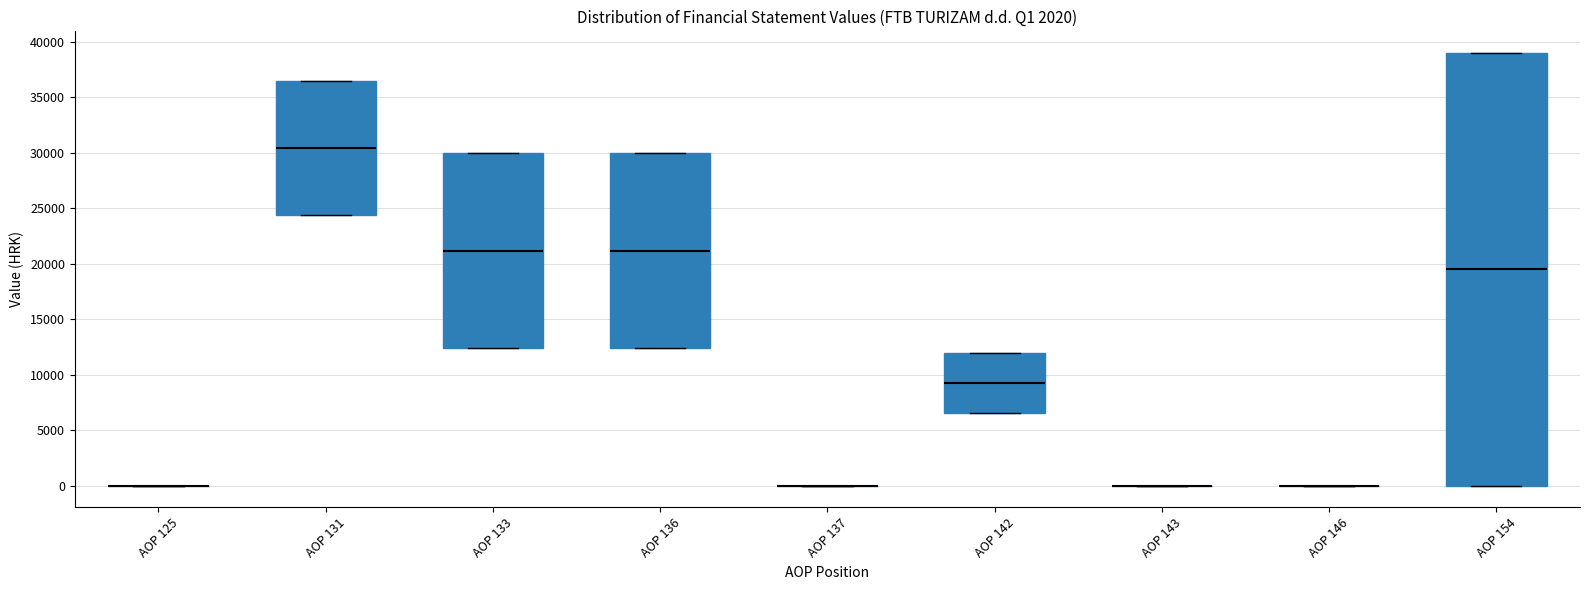

Where does the median line of the box for AOP 131 sit on the y-axis? The values are not printed on the chart, so give them approximately, as read against the axis.

30500